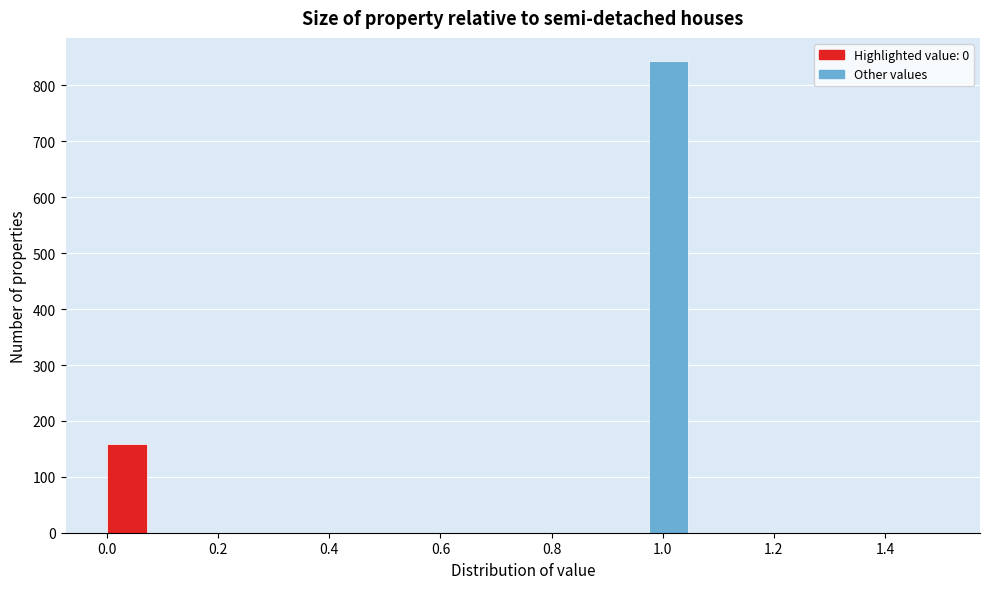

Read against the x-axis, roughly where is the centre of the tallest bar?

1.02